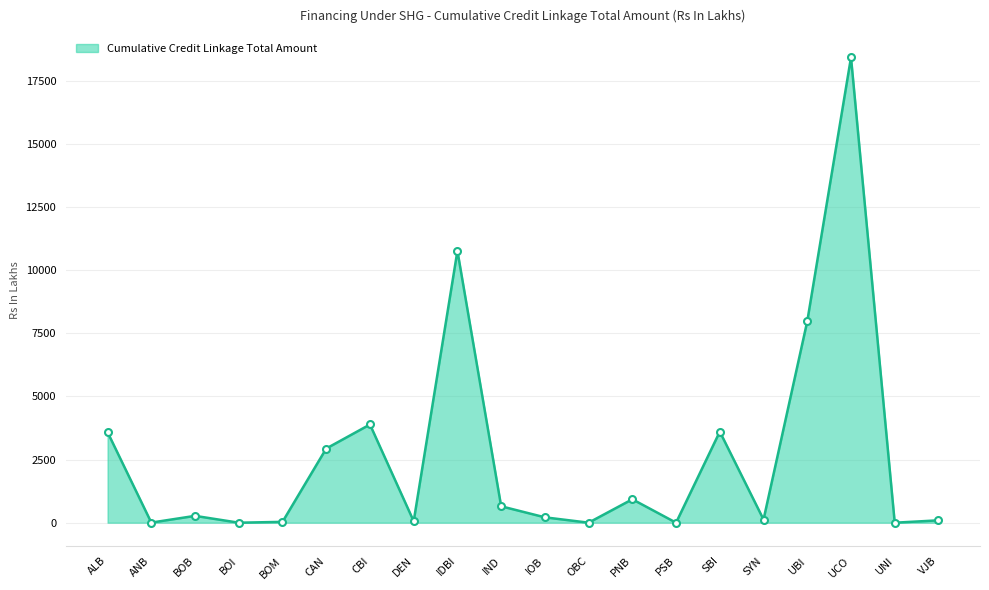

True or false: the data shows 31016.2 at UCO.

False